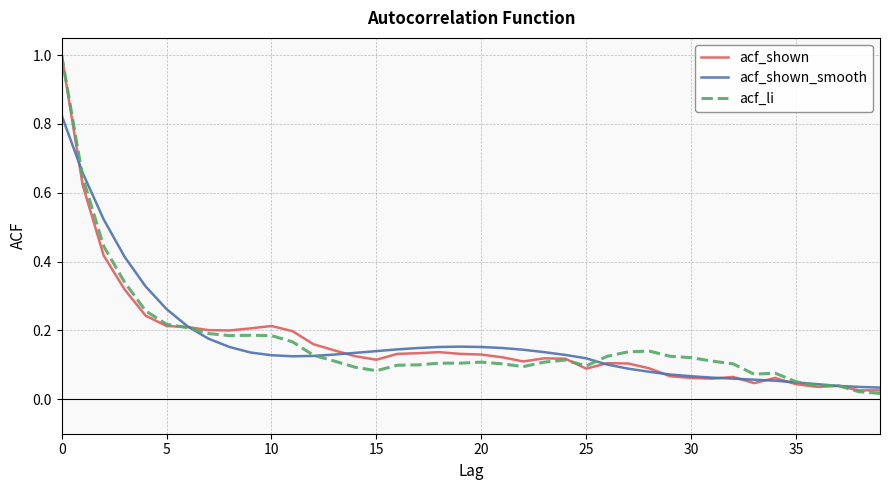

What are all the series names shown in the legend?

acf_shown, acf_shown_smooth, acf_li